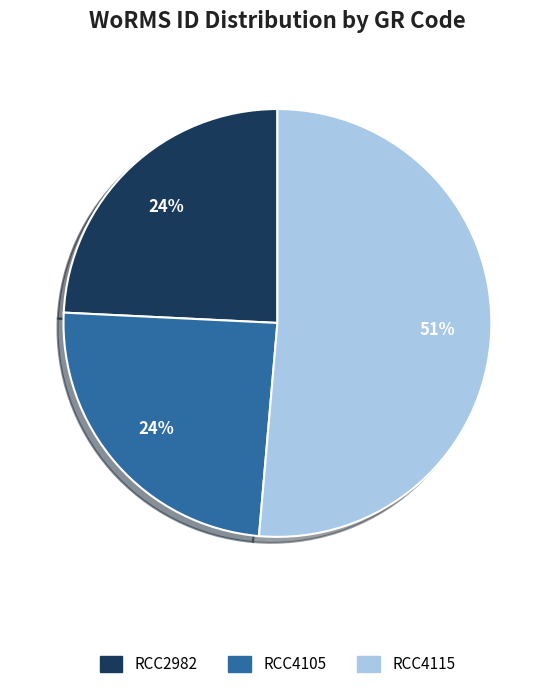

Does RCC2982 represent more than half of the total?

No